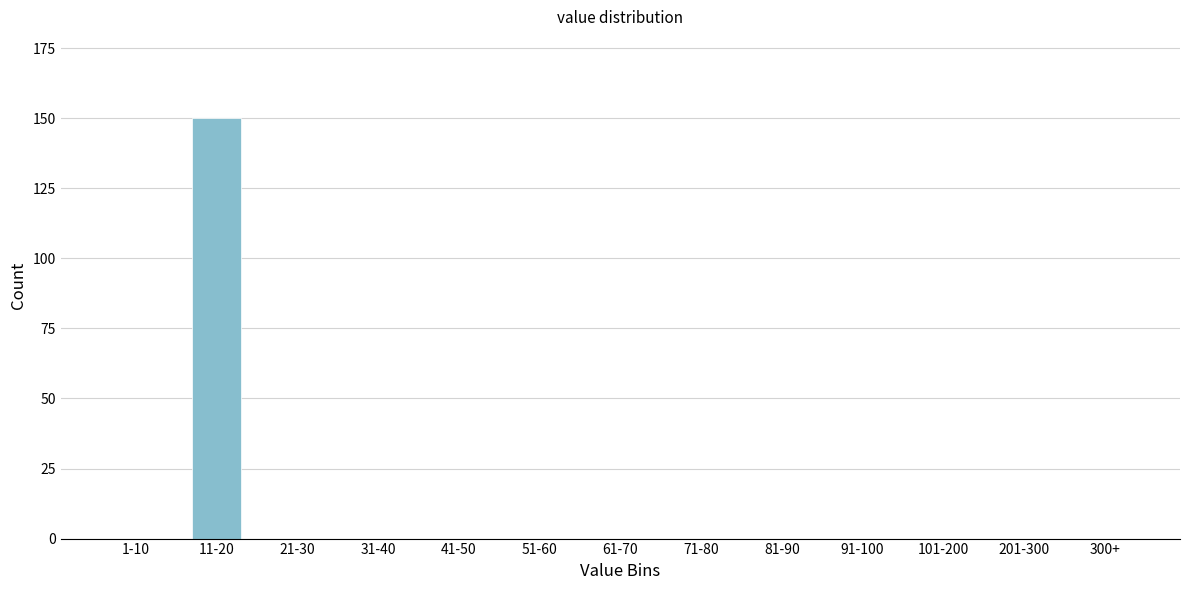

Reading left to right, list all the values displayed in this chart.

1-10=0	11-20=150	21-30=0	31-40=0	41-50=0	51-60=0	61-70=0	71-80=0	81-90=0	91-100=0	101-200=0	201-300=0	300+=0